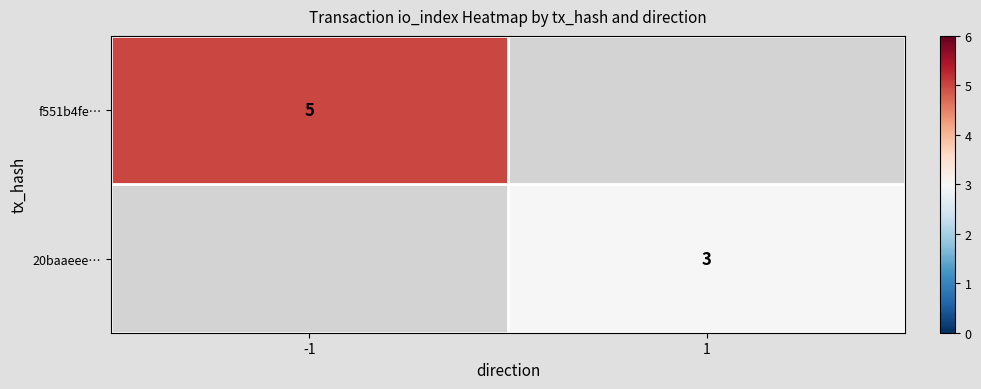

Is the value of 20baaeee… at 1 greater than the value of f551b4fe… at -1?

No